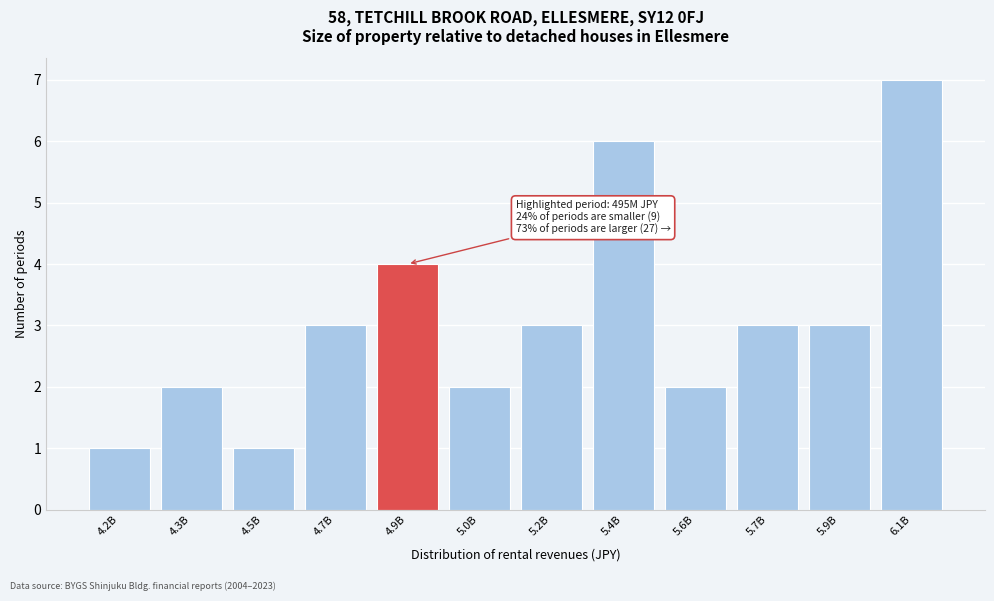

Reading left to right, what are all the values shown in this chart?

4.2B=1	4.3B=2	4.5B=1	4.7B=3	4.9B=4	5.0B=2	5.2B=3	5.4B=6	5.6B=2	5.7B=3	5.9B=3	6.1B=7